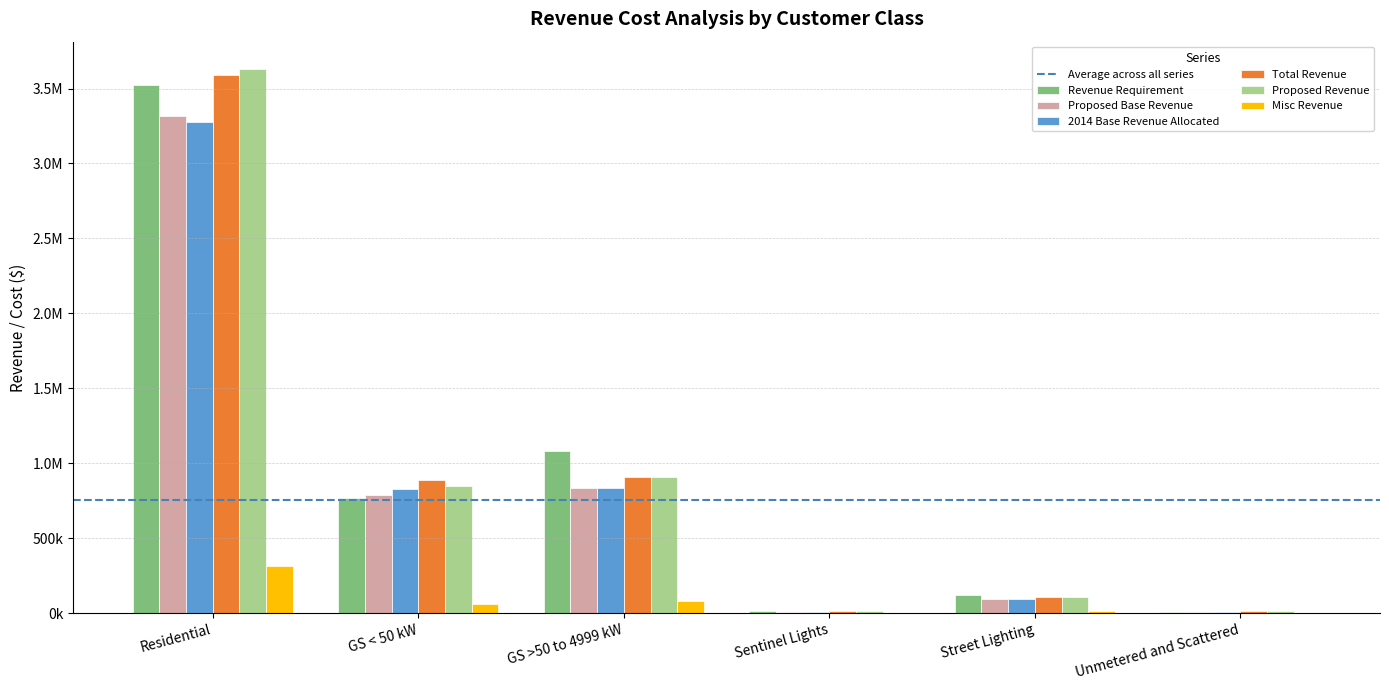

Which series has the largest range (max minus min)?

Proposed Revenue